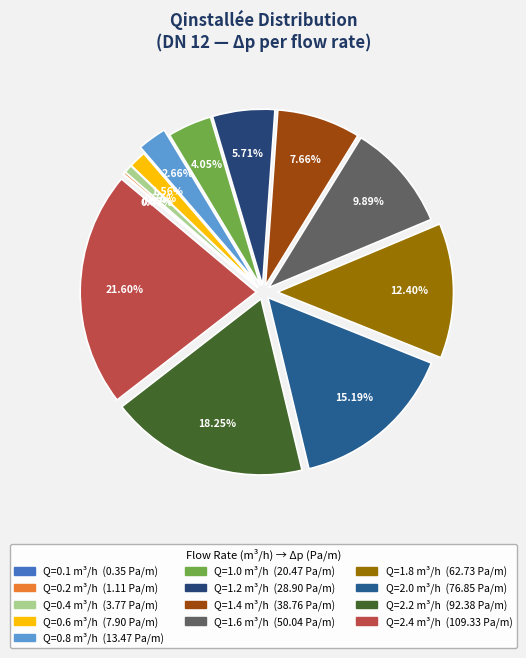

How many slices are in this pie chart?

13